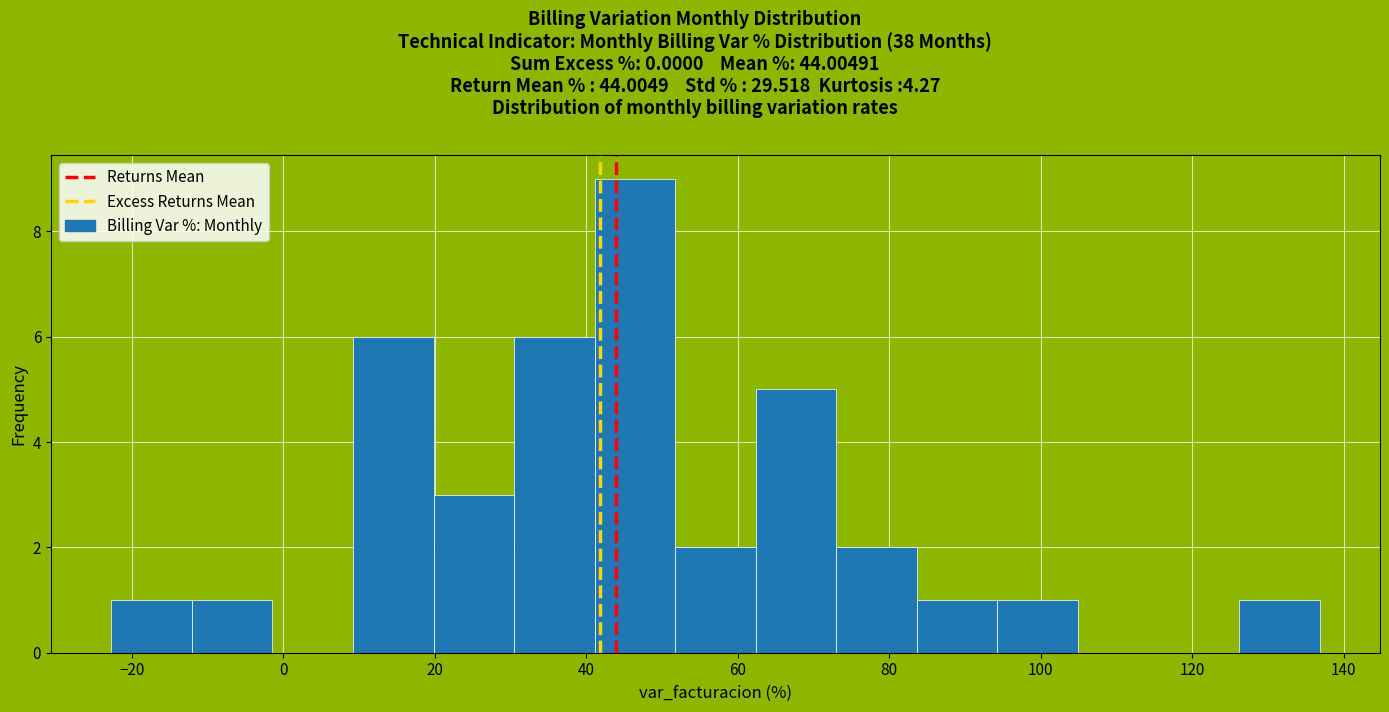

What is the height of the bar covering 30 to 42 on the x-axis? Neither the bar edges nor the heights are printed on the chart, so give them approximately, as read against the axes.

6